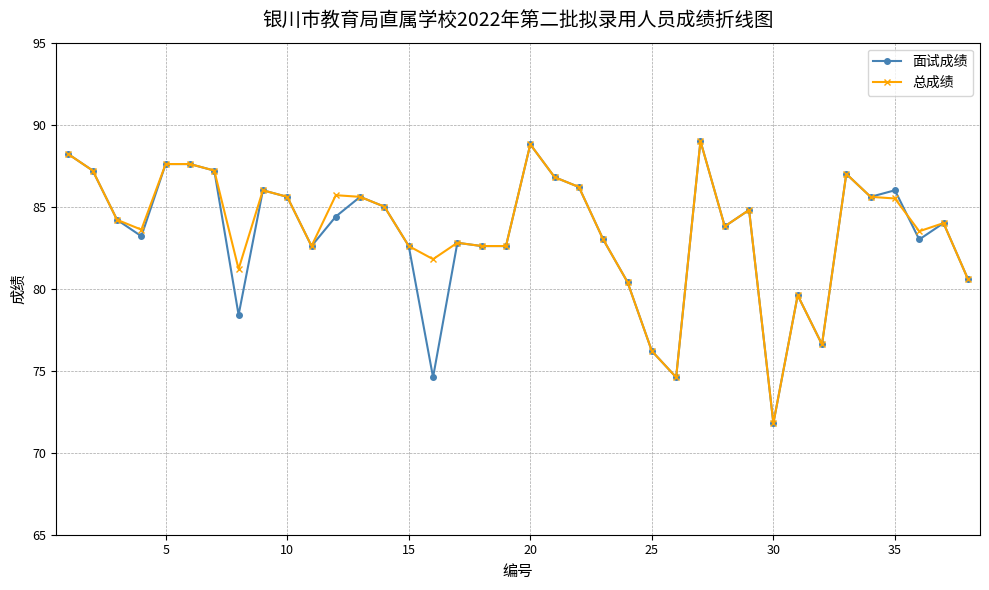

What is the minimum value shown in the chart?

71.8